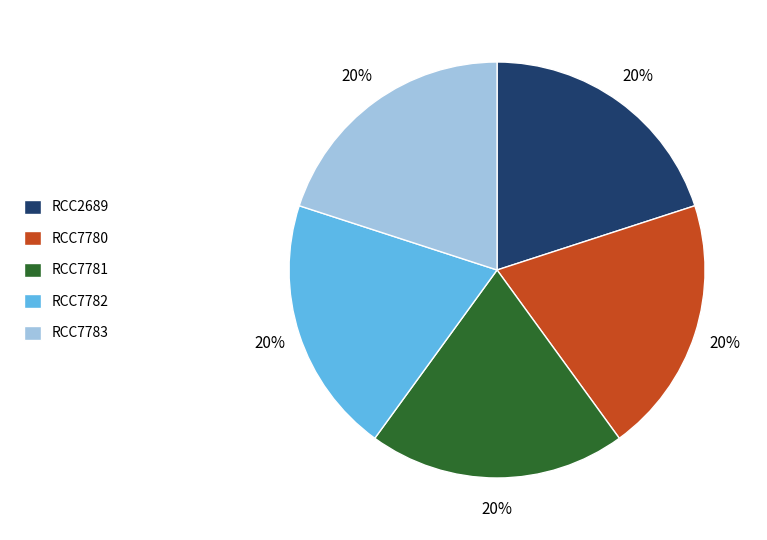

Count the number of slices in the pie.

5